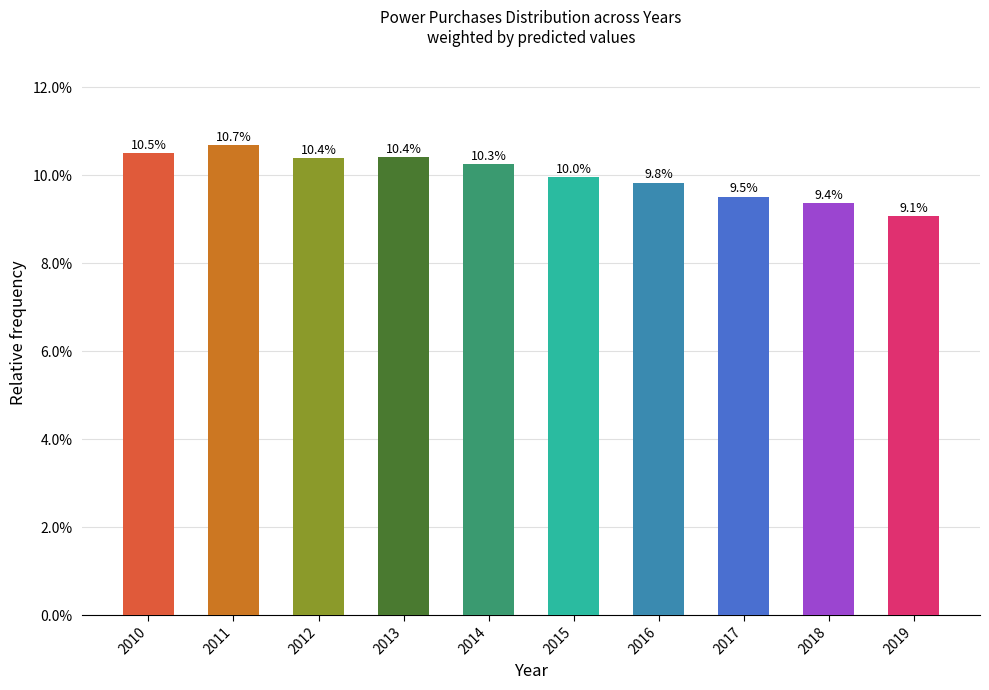

Does the chart contain any negative values?

No